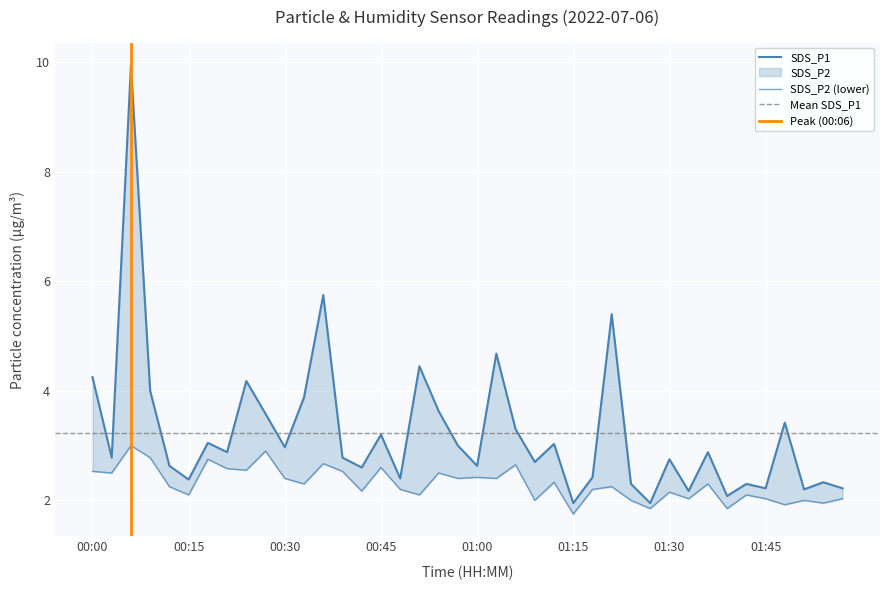

True or false: SDS_P1 and SDS_P2 cross at least once.

False